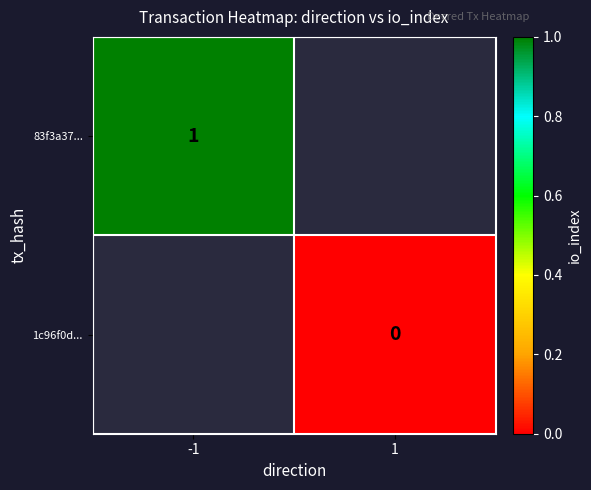

Which series has the largest range (max minus min)?

83f3a37...